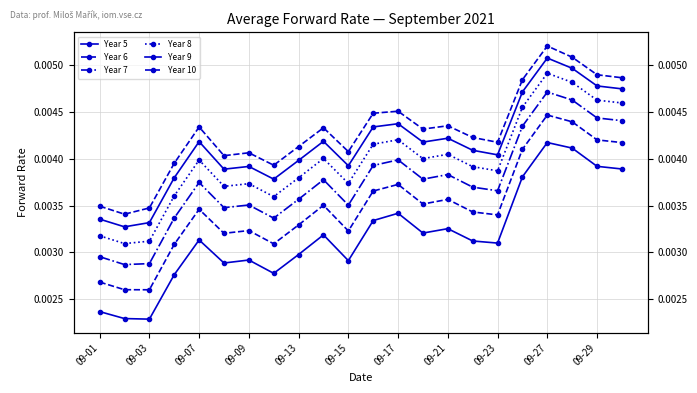

True or false: Year 10 and Year 9 cross at least once.

False